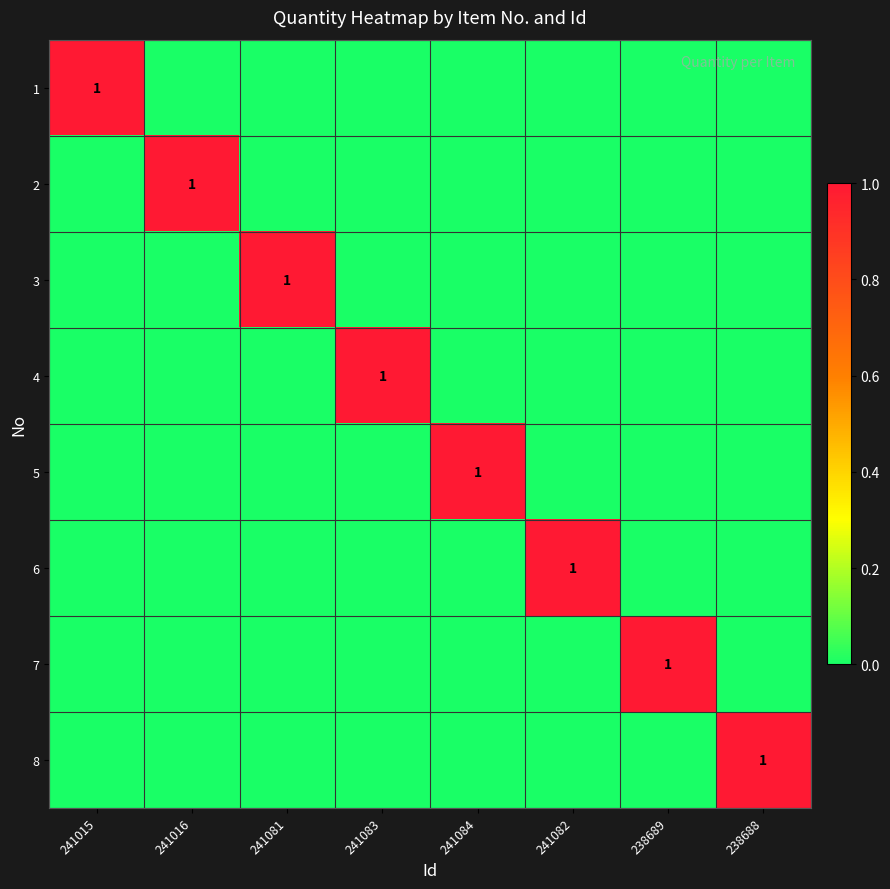

The value of 3 at 241081 is 2. True or false?

False